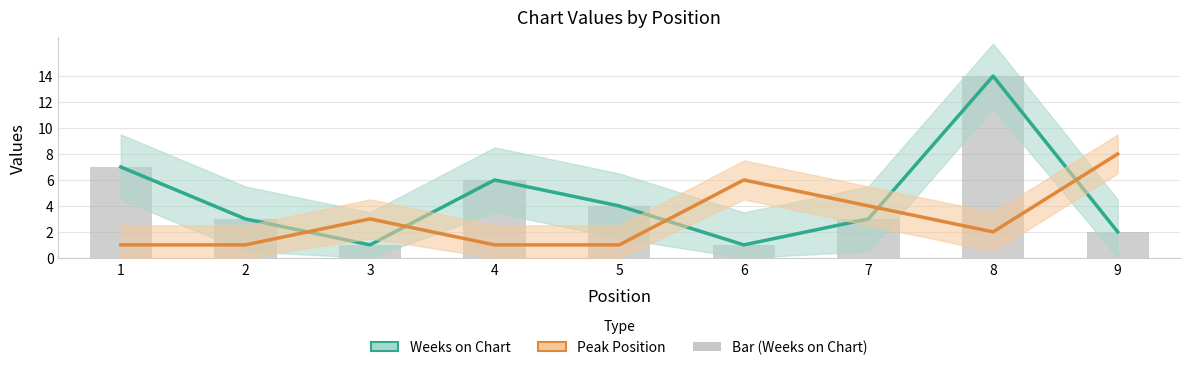

What is the maximum value shown in the chart?

14